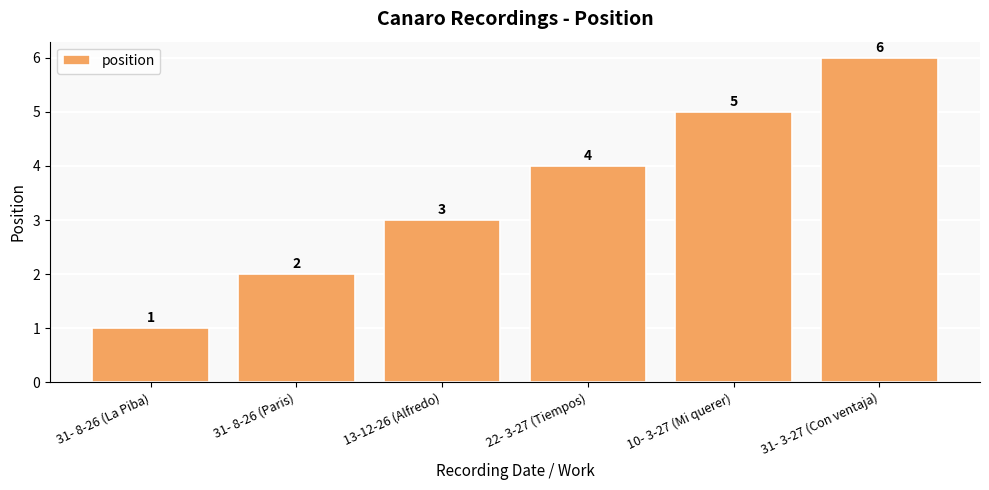

How many series are shown in this chart?

1